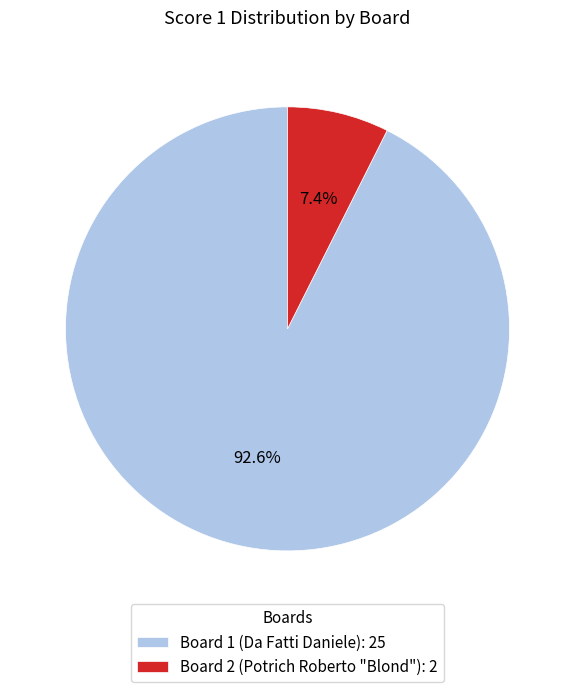

Which category has the smallest portion of the pie?

Board 2 (Potrich Roberto "Blond"): 2